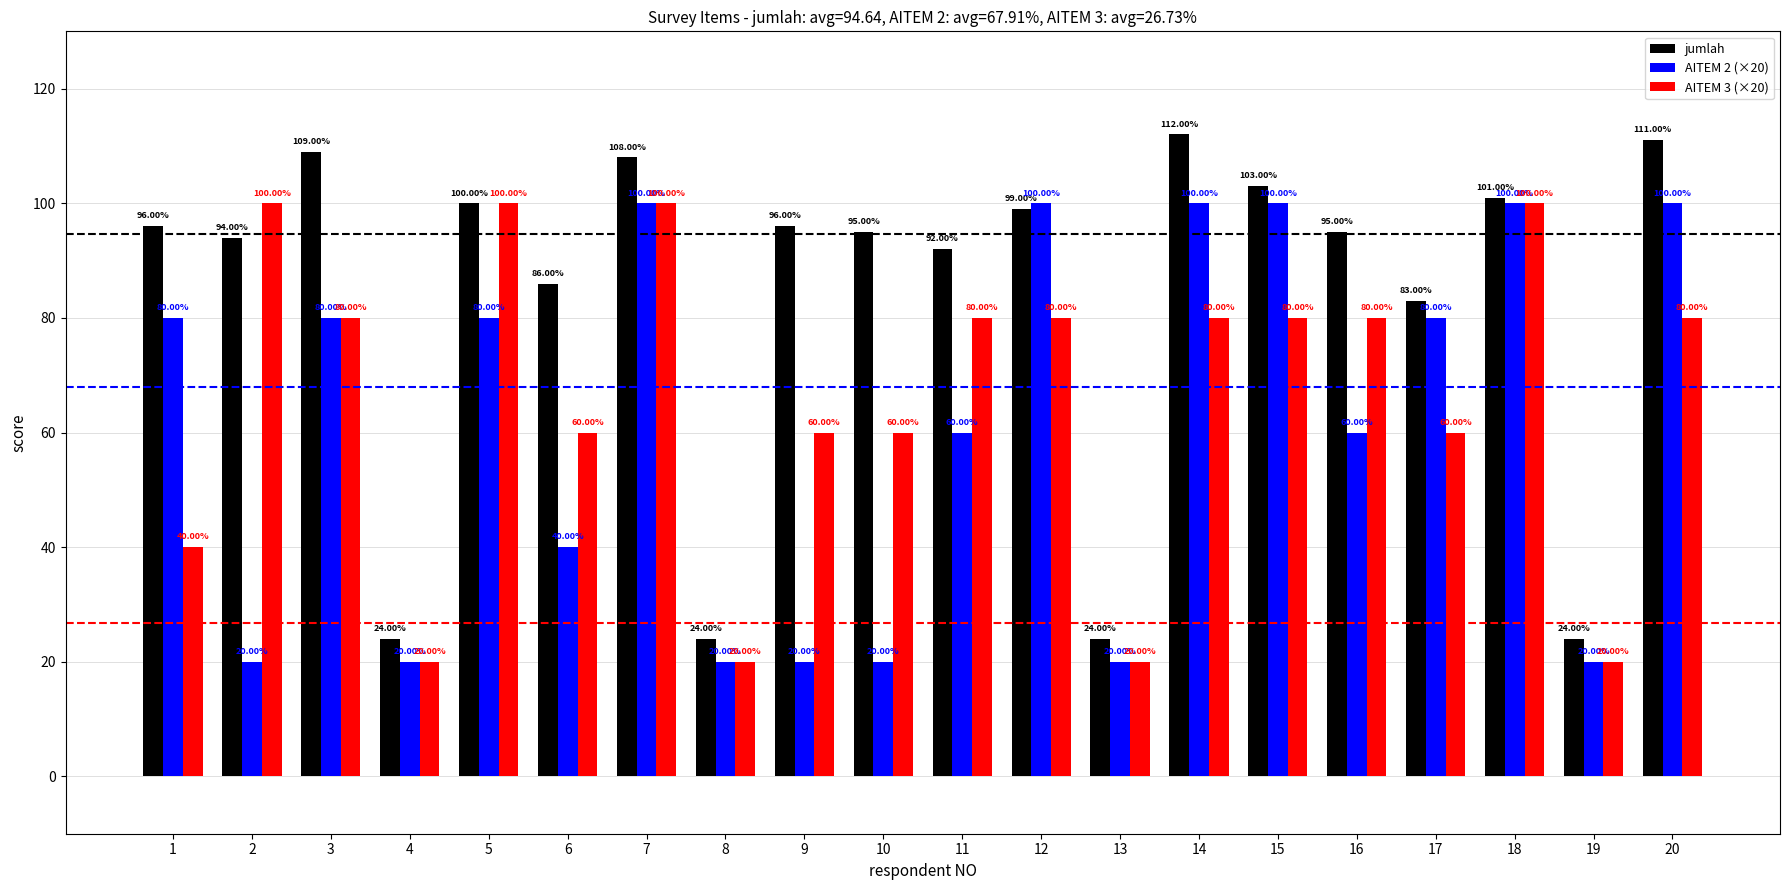

Which series has the widest spread of values?

jumlah